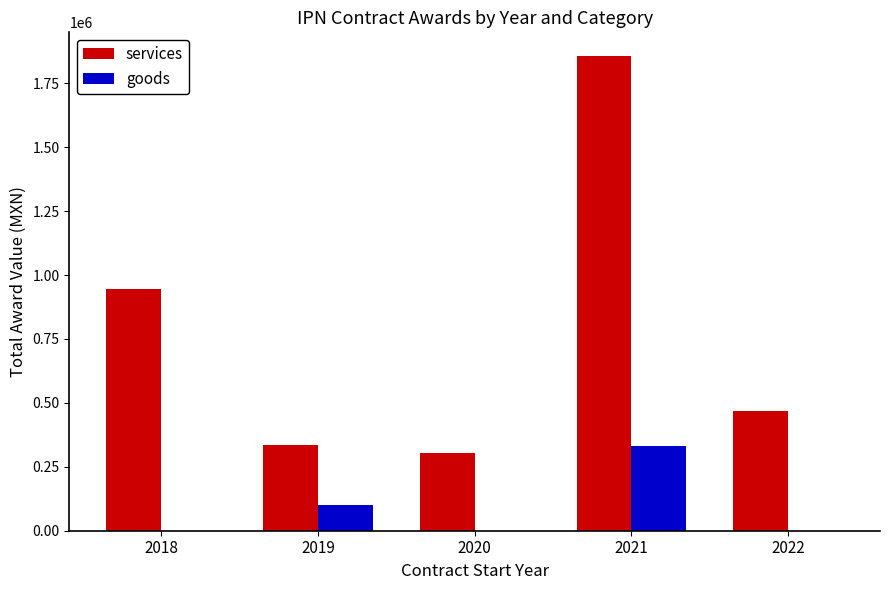

Which category has the highest value across all series?

2021